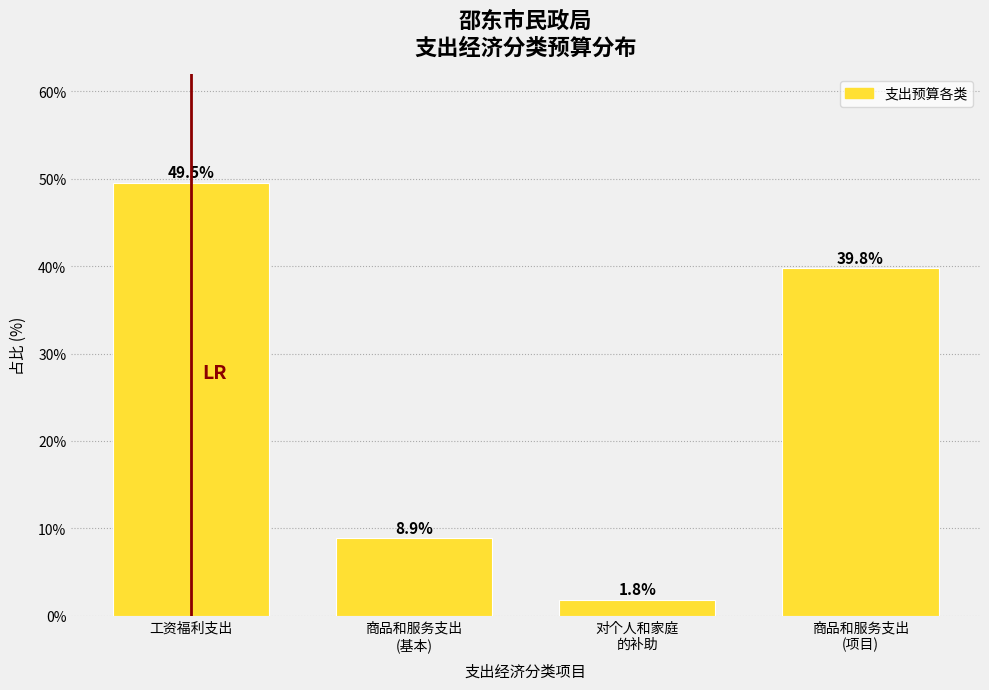

Reading left to right, transcribe all the data shown in this chart.

49.5	8.9	1.8	39.8